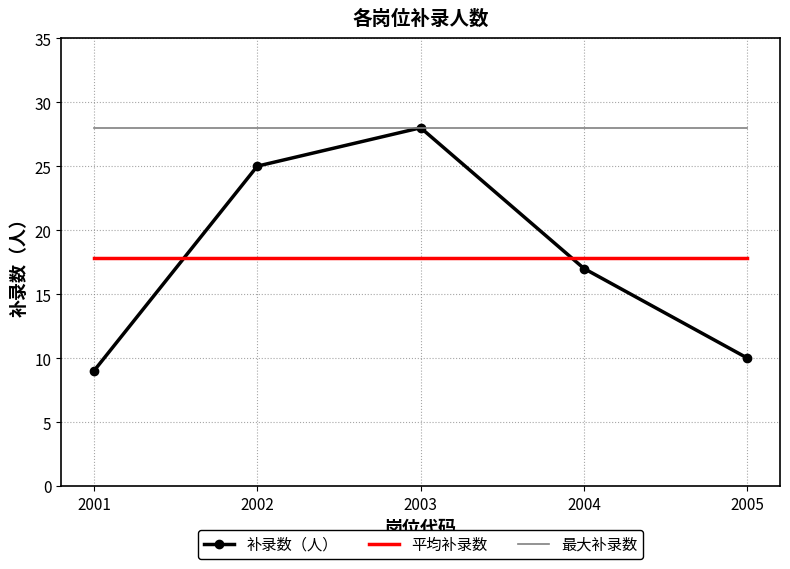

True or false: 最大补录数 has more than 2 points higher than both neighbors.

False